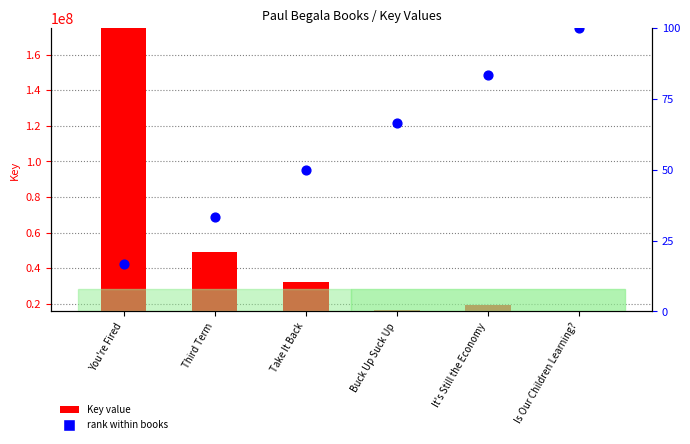

What are all the series names shown in the legend?

Key value, rank within books